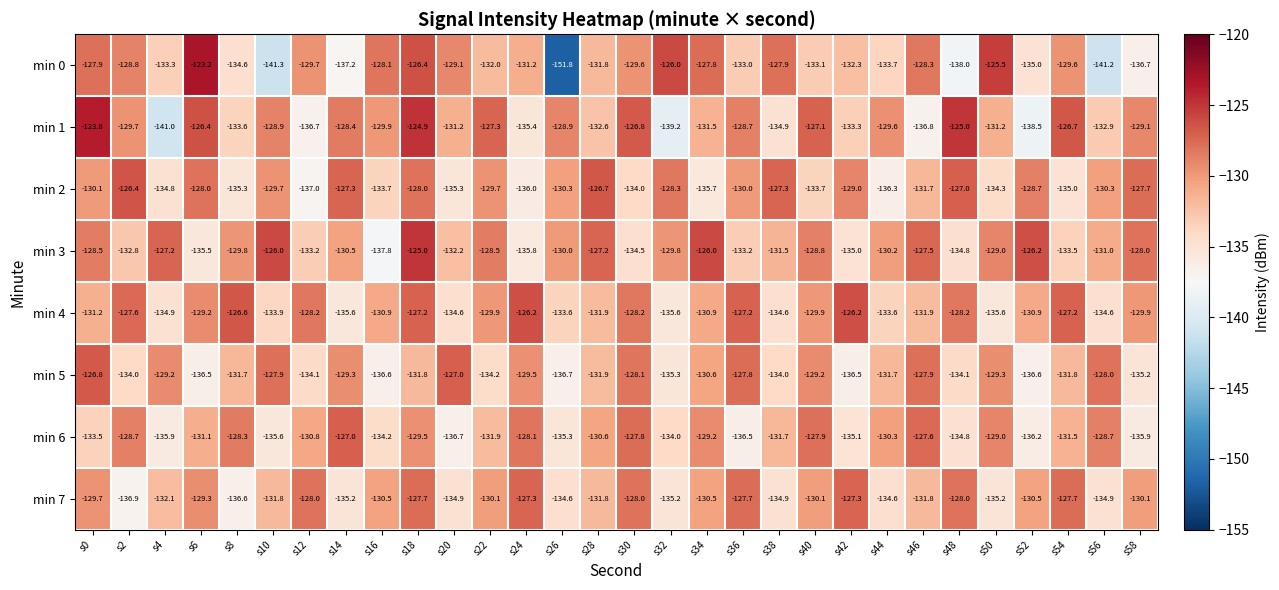

List the series in order of their peak value, highest first.

min 0, min 1, min 3, min 4, min 2, min 5, min 6, min 7